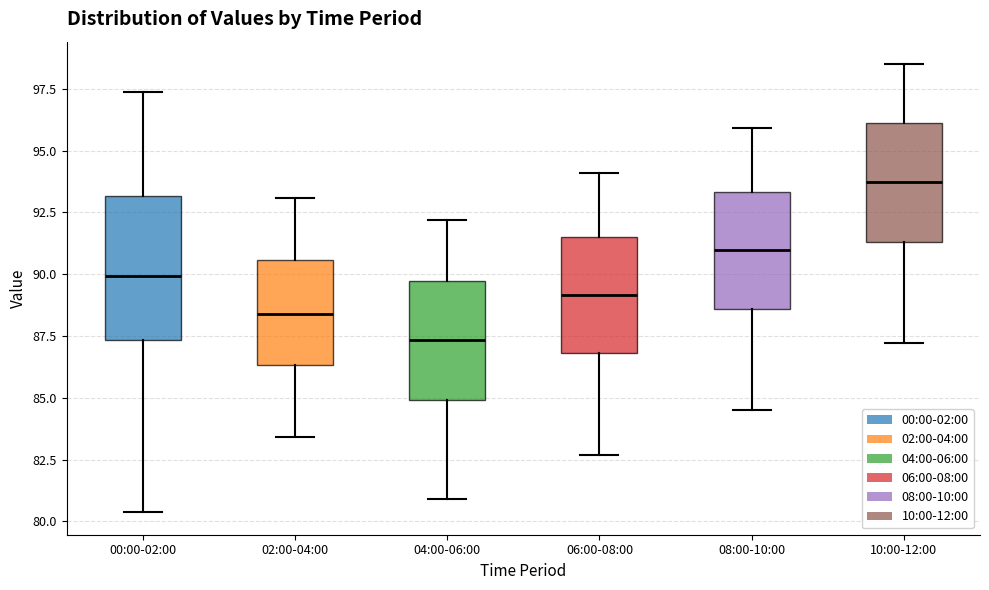

Where does the median line of the box for 06:00-08:00 sit on the y-axis? The values are not printed on the chart, so give them approximately, as read against the axis.

89.0